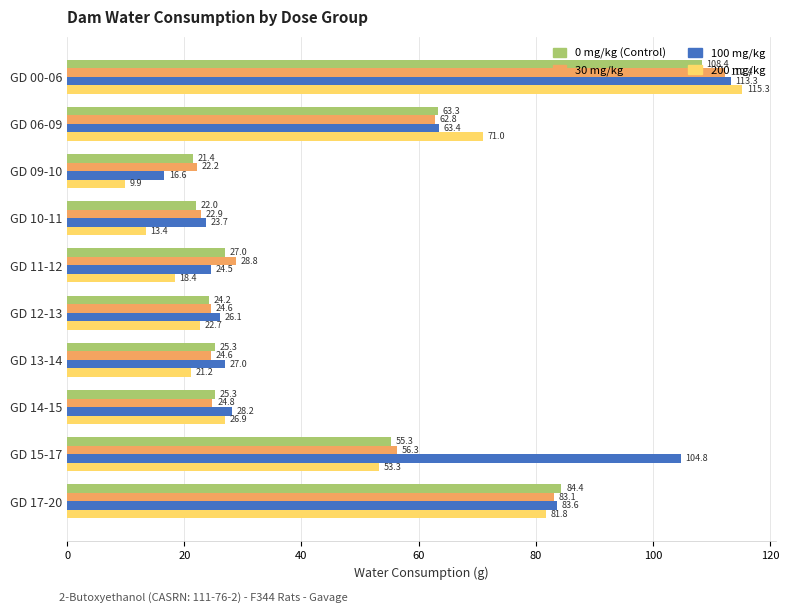

What is the difference between the highest and lowest values at GD 14-15?

3.4